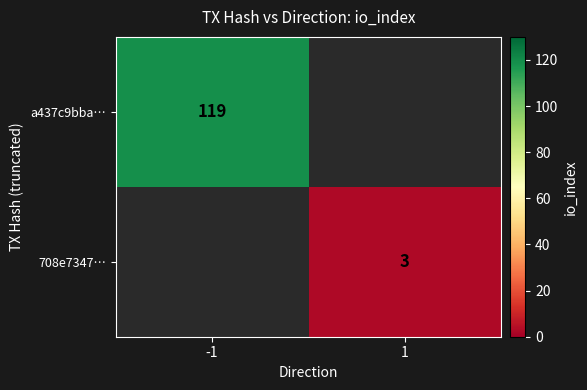

The a437c9bba… series shows 119 at -1. True or false?

True